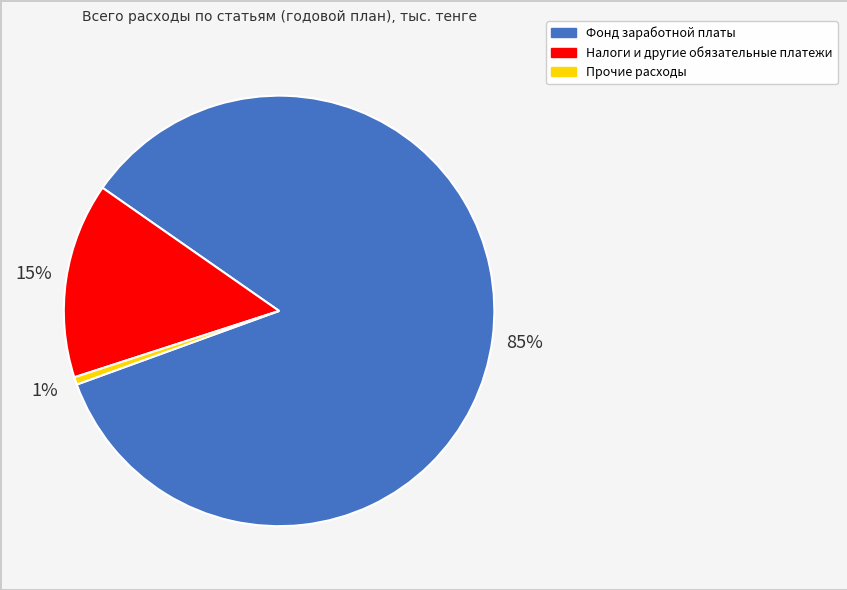

Is it true that Прочие расходы is 6% of the pie?

False